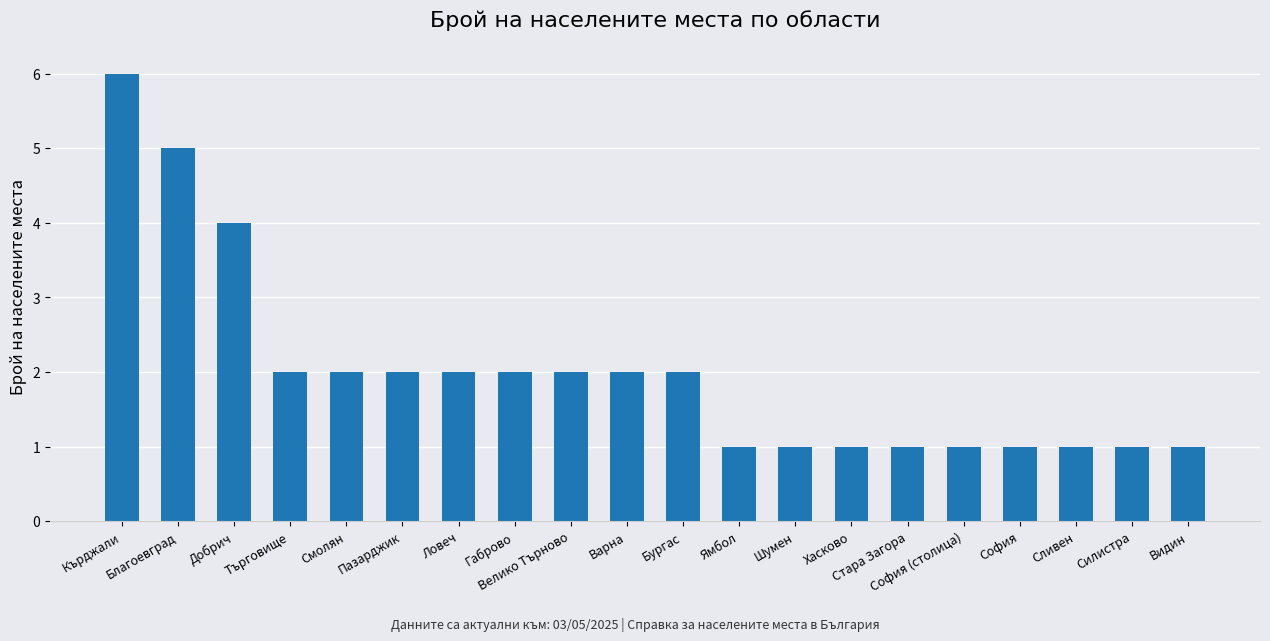

Count the number of categories in the chart.

20